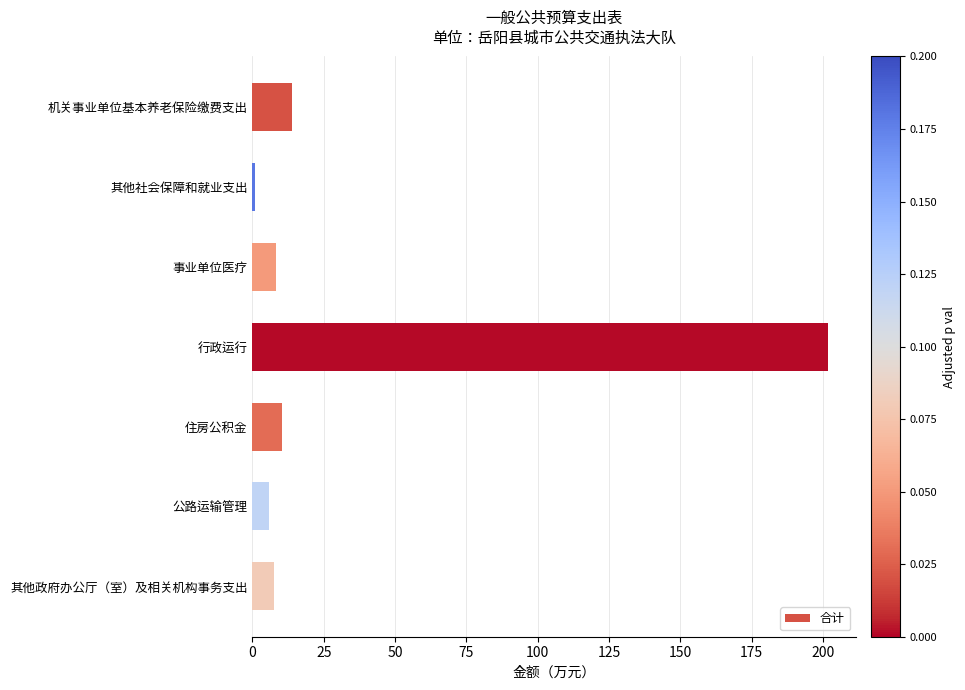

How many data points does each series have?

7